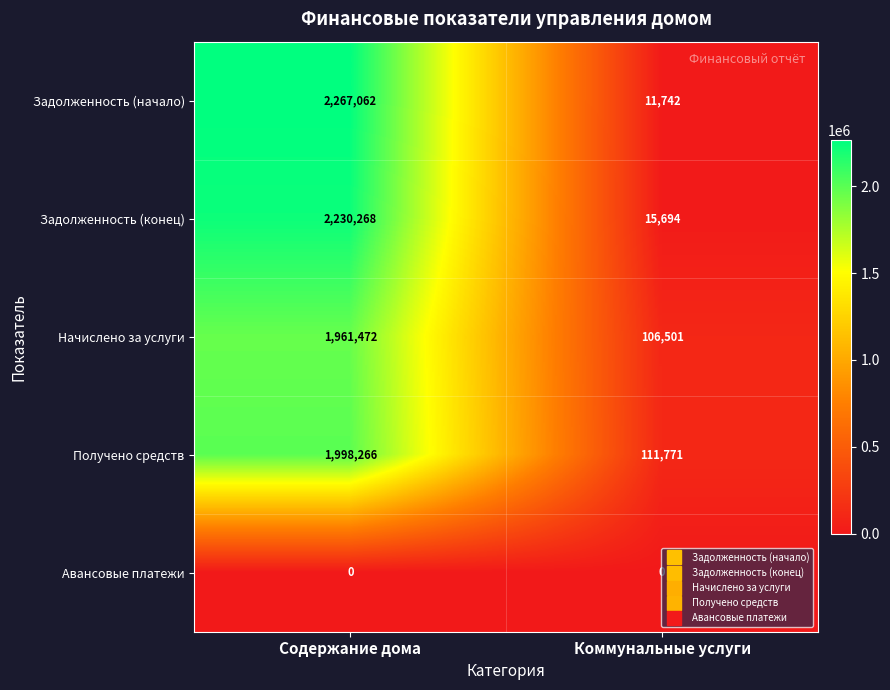

What is the total value across all series at Коммунальные услуги?

245708